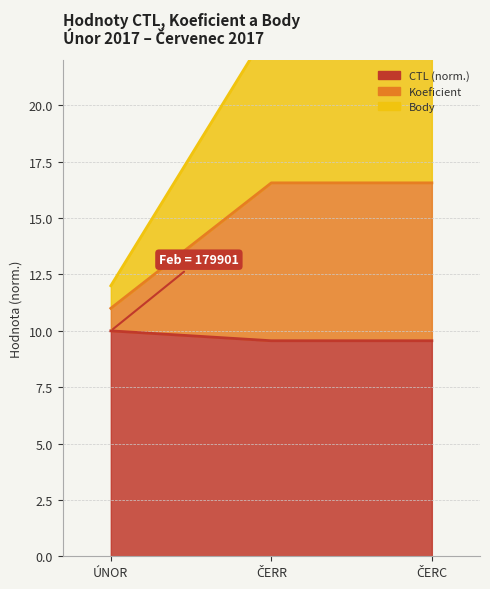

At ČERR, list the series in order from smallest to largest.

CTL, Body, Koeficient